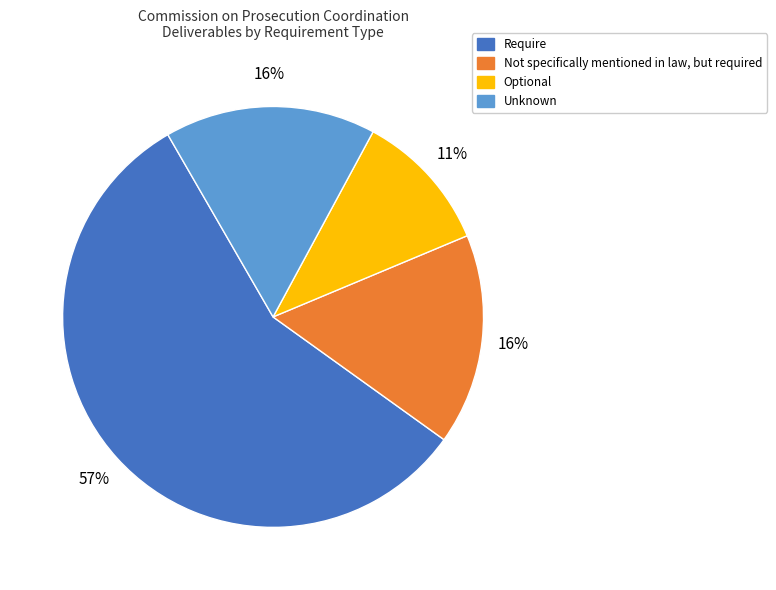

Does Unknown account for over 50% of the chart?

No